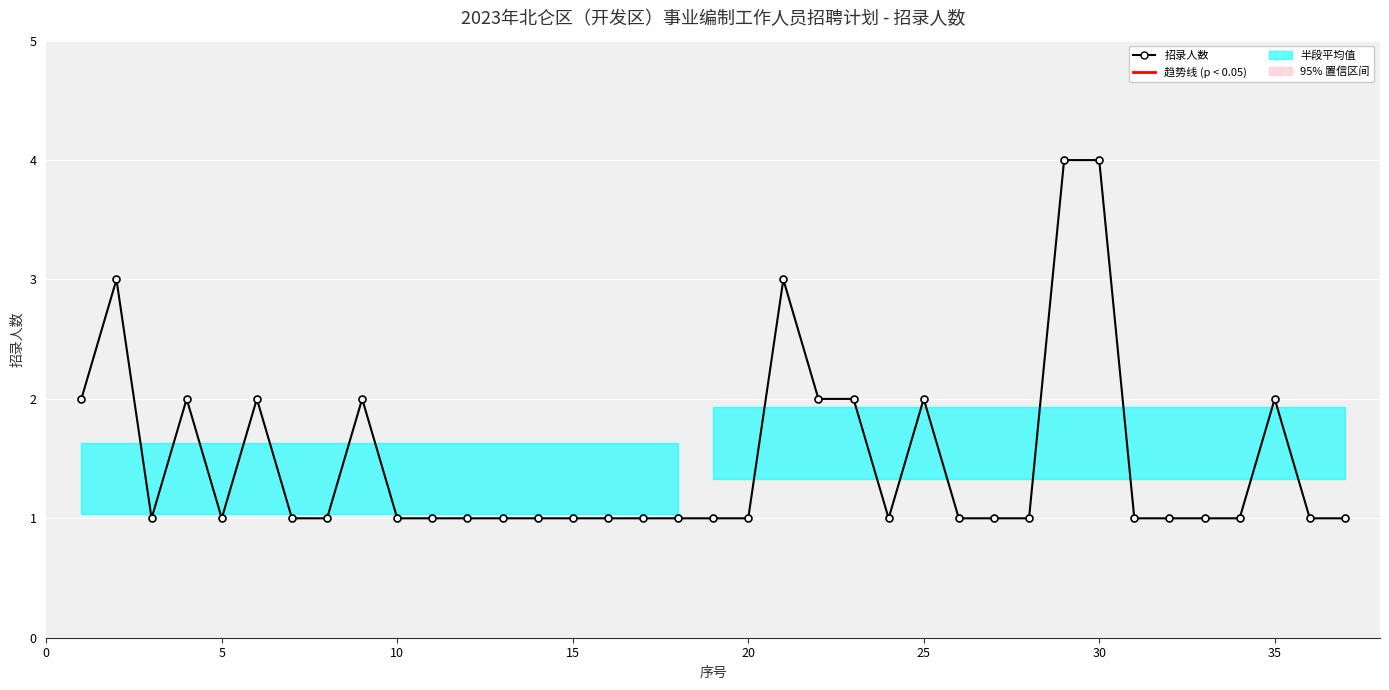

Count the values in the range 1 to 2.

33